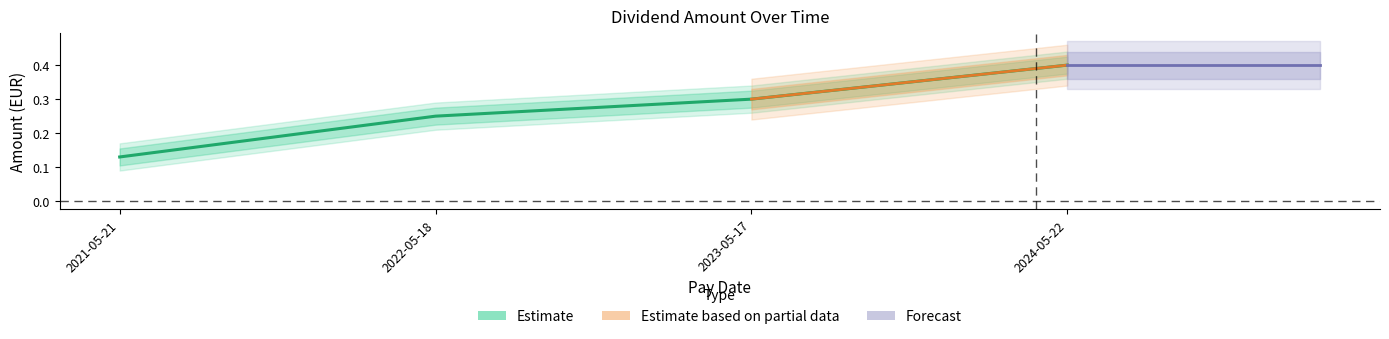

Where is the data nearest to the value 0?

2021-05-21